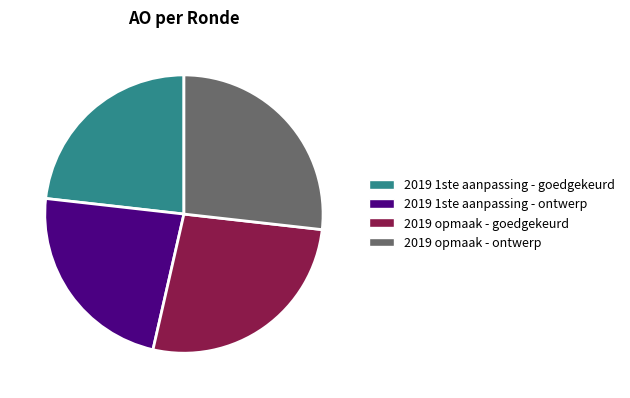

The 2019 1ste aanpassing - ontwerp slice represents 32% of the pie. True or false?

False